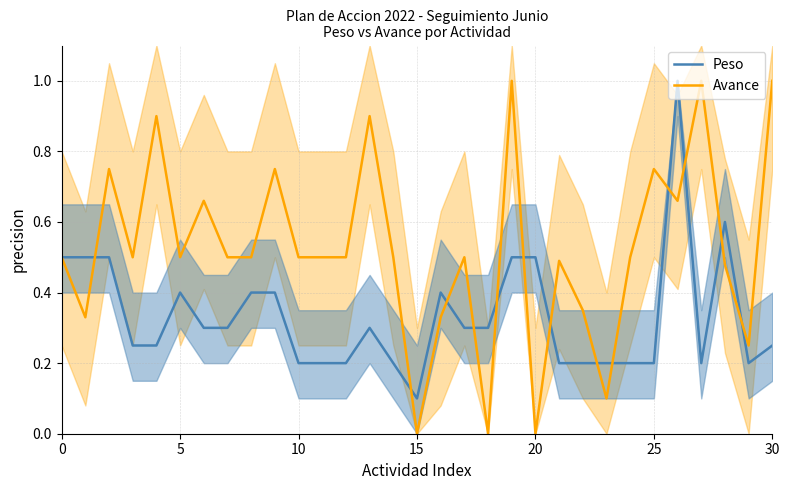

How many lines are shown in the chart?

2